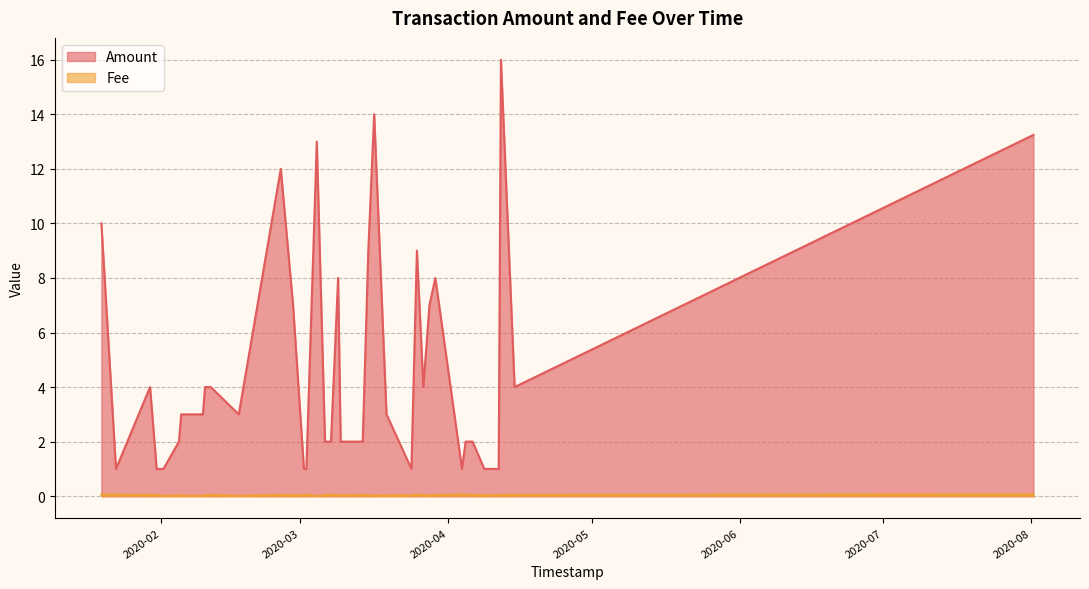

List the labels in order of Amount value, smallest first.

3, 4, 7, 12, 22, 23, 32, 33, 35, 5, 6, 16, 17, 19, 20, 31, 13, 26, 29, 30, 1, 10, 27, 28, 34, 9, 24, 8, 18, 11, 15, 36, 25, 21, 0, 14, 2